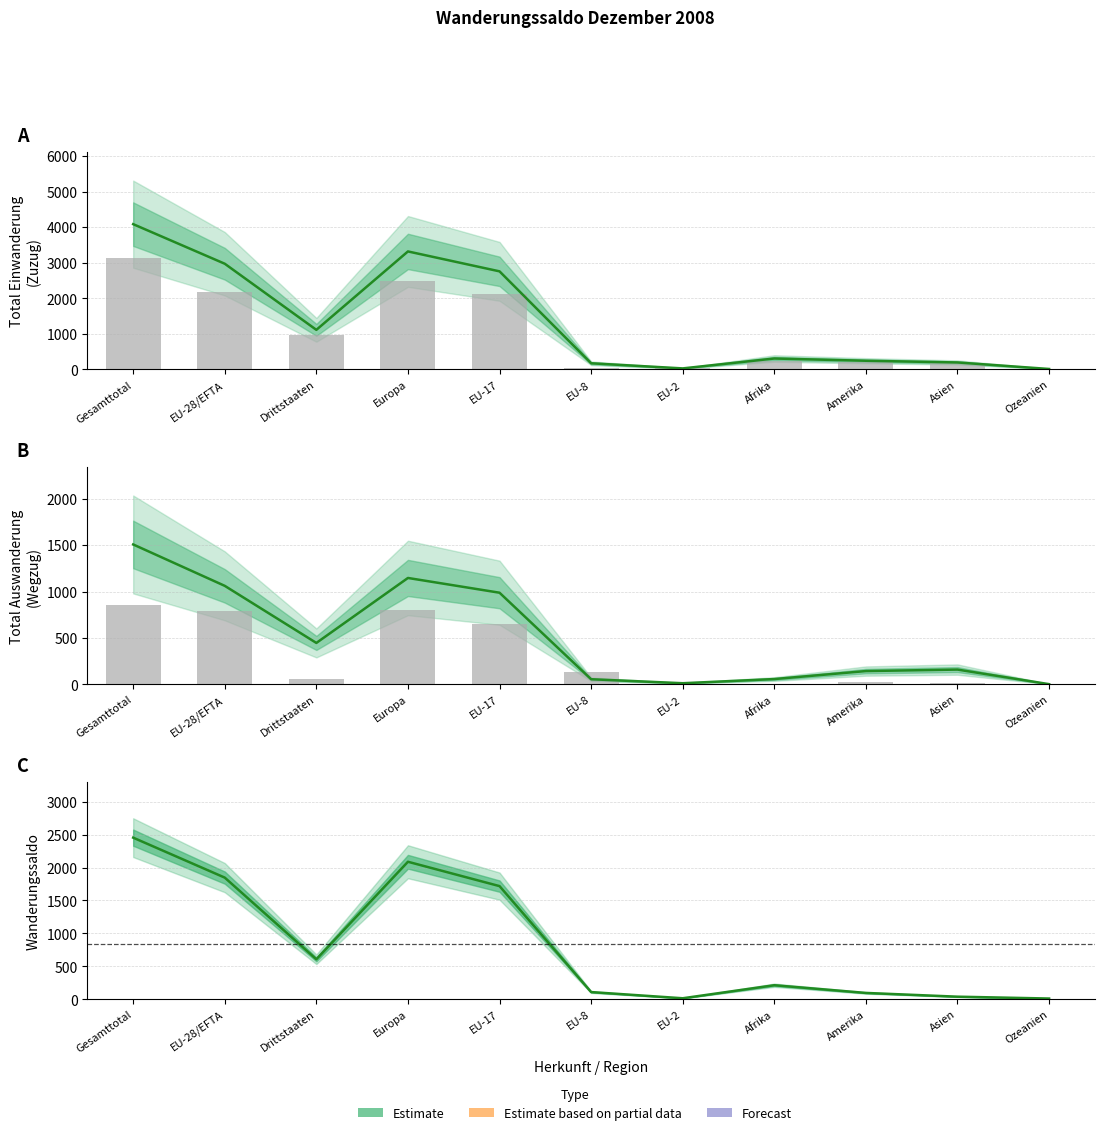

What is the total value across all series at Afrika?

616